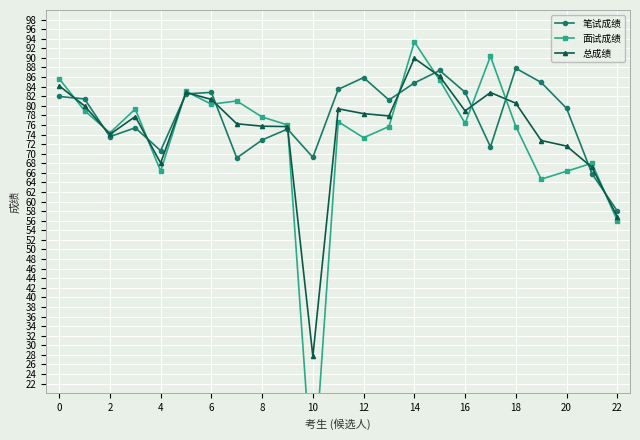

Read the 笔试成绩 value at 12.

85.9